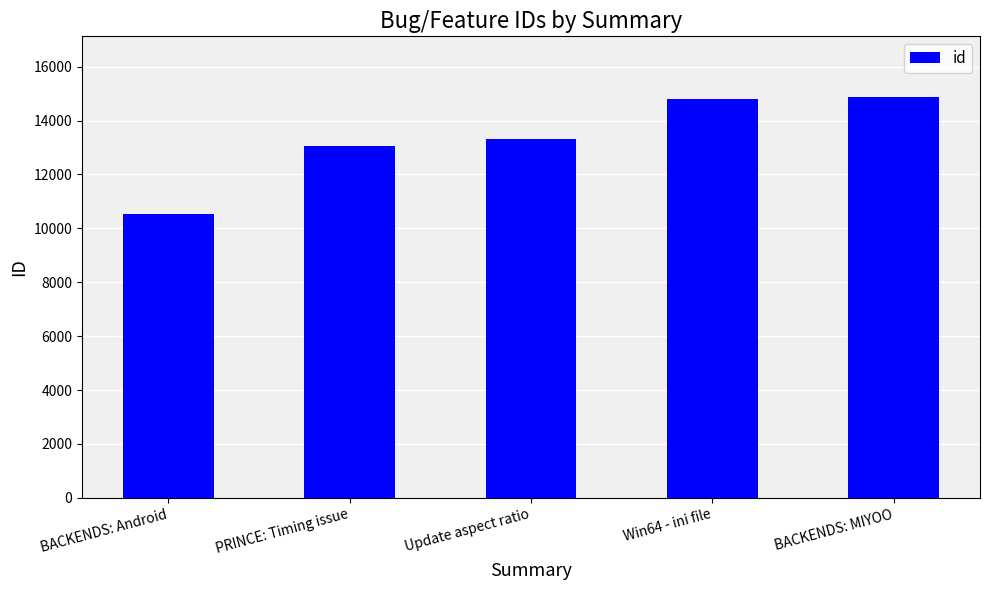

Which has a higher value, BACKENDS: MIYOO or Update aspect ratio?

BACKENDS: MIYOO